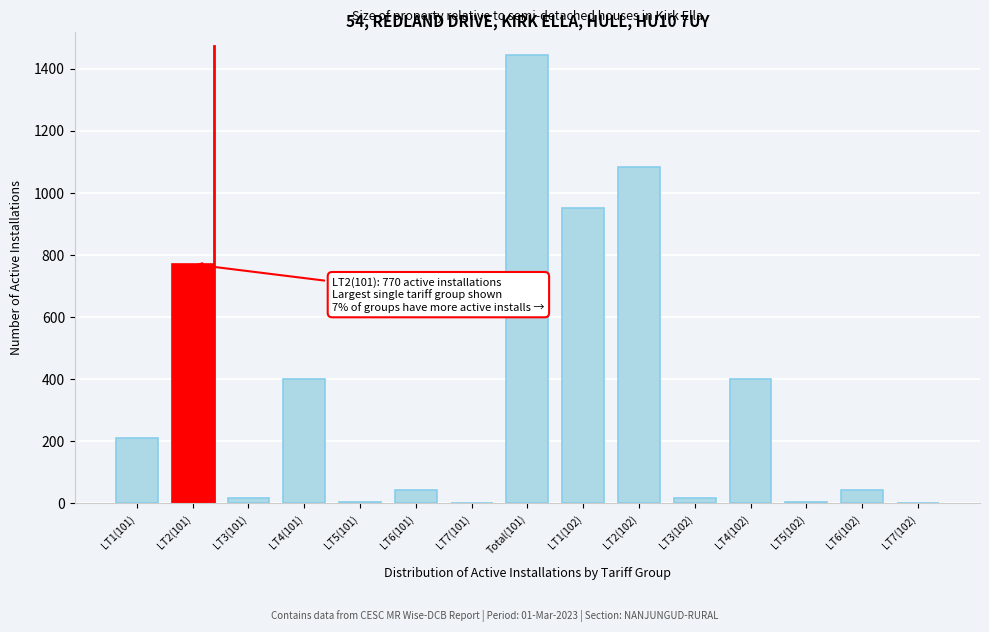

What is the change in value from LT2(101) to LT6(101)?

-728